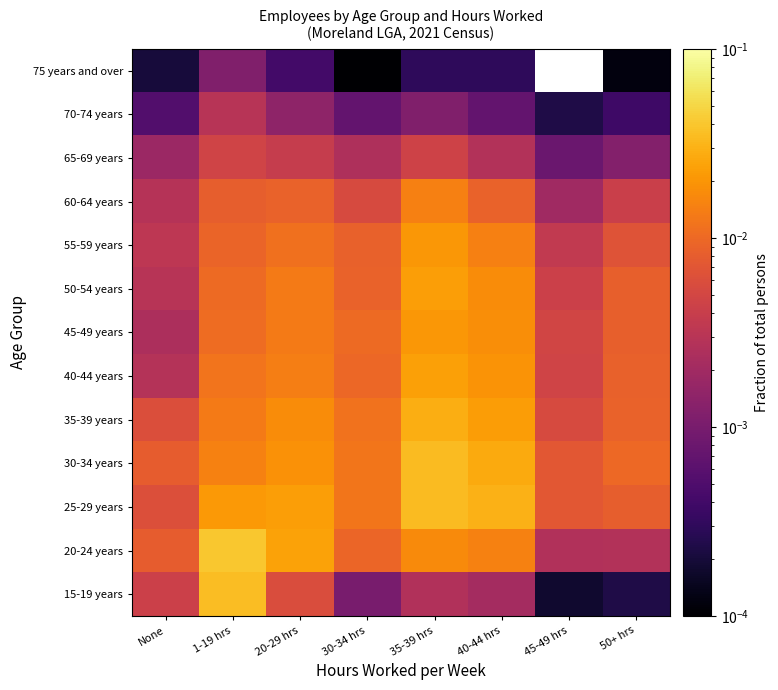

Which category has the lowest value across all series?

30-34 hrs